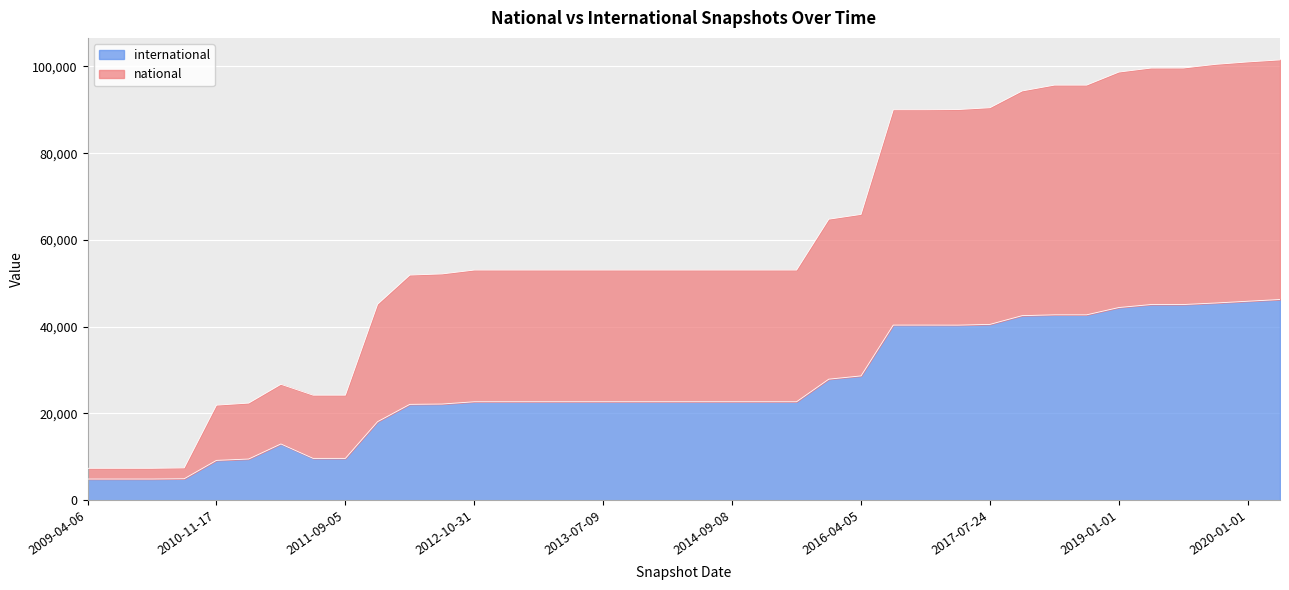

Where does the international series first go above 22690?

2016-01-04